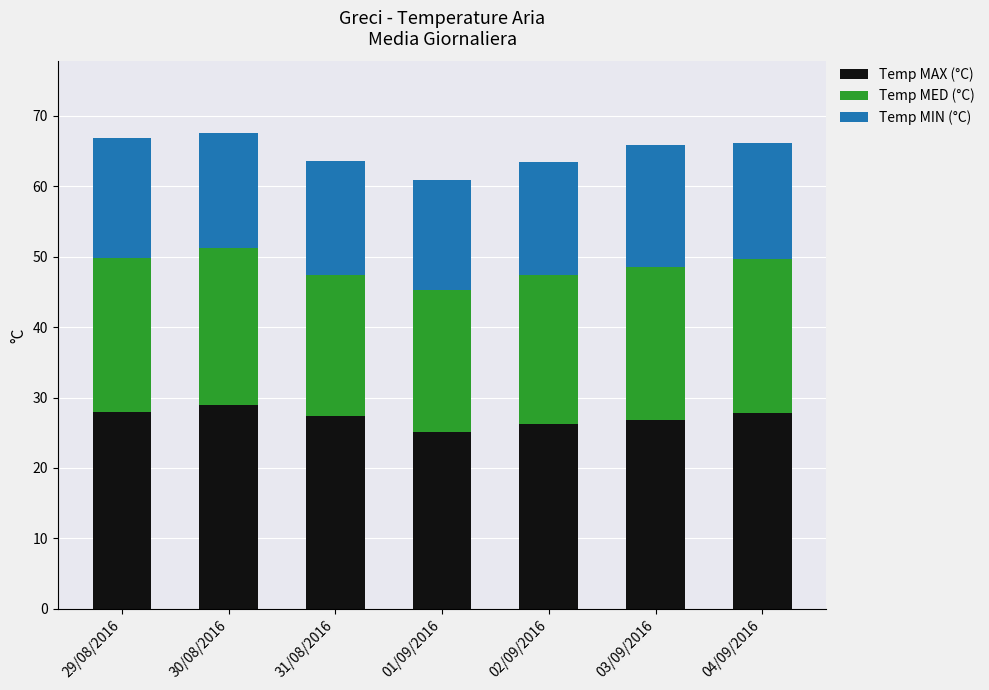

Is it true that Temp MAX (°C) equals 15.4 at 29/08/2016?

False